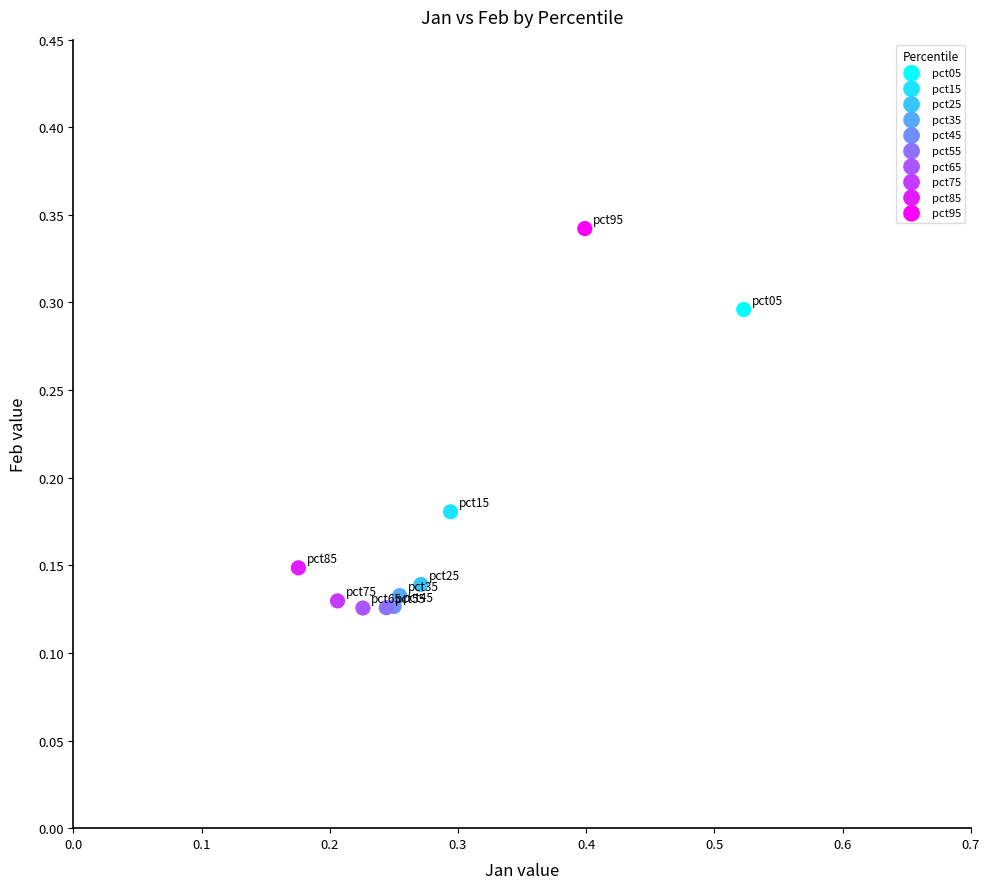

What are all the series names shown in the legend?

pct05, pct15, pct25, pct35, pct45, pct55, pct65, pct75, pct85, pct95